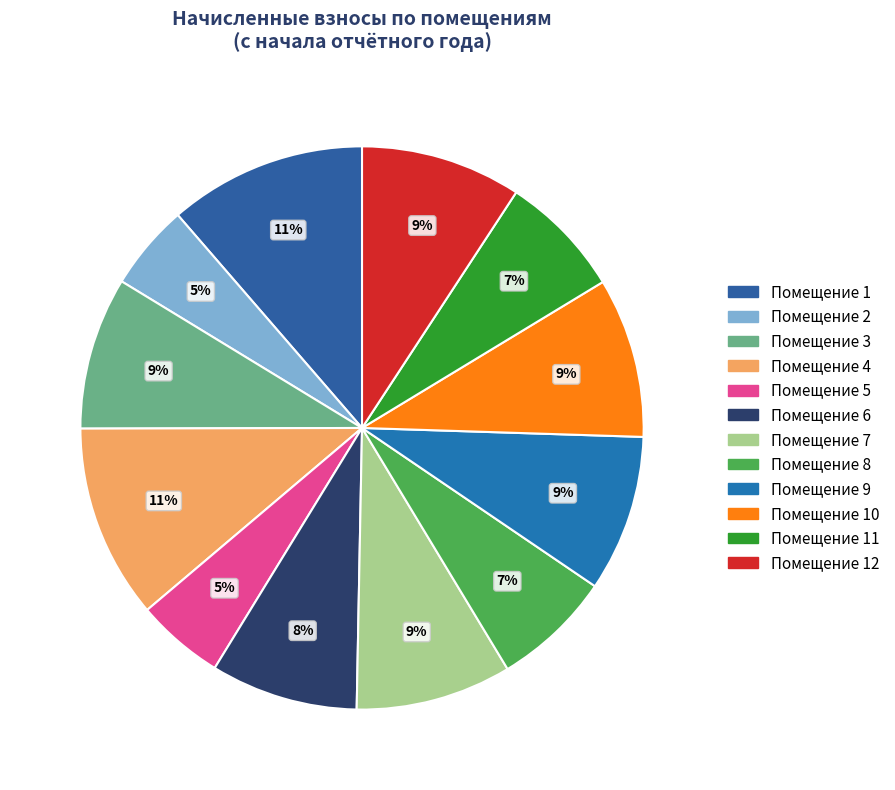

Which category has the biggest portion of the pie?

1